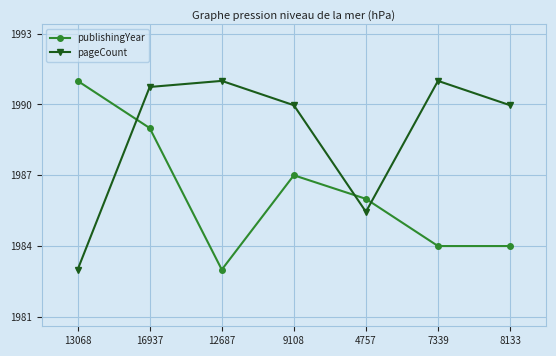

How many lines are shown in the chart?

2